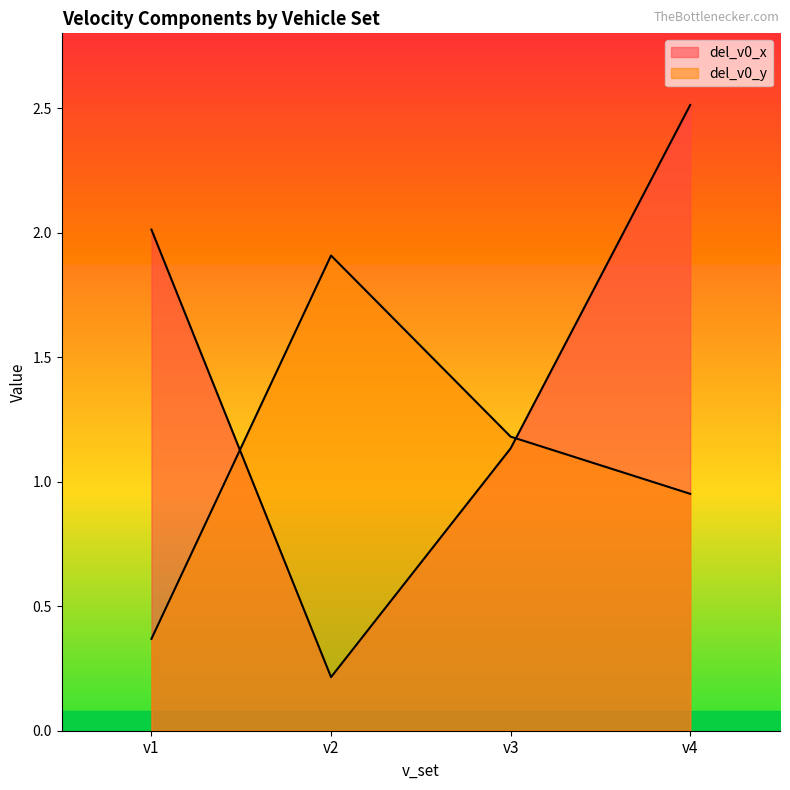

Which has a higher value, v3 or v1?

v1